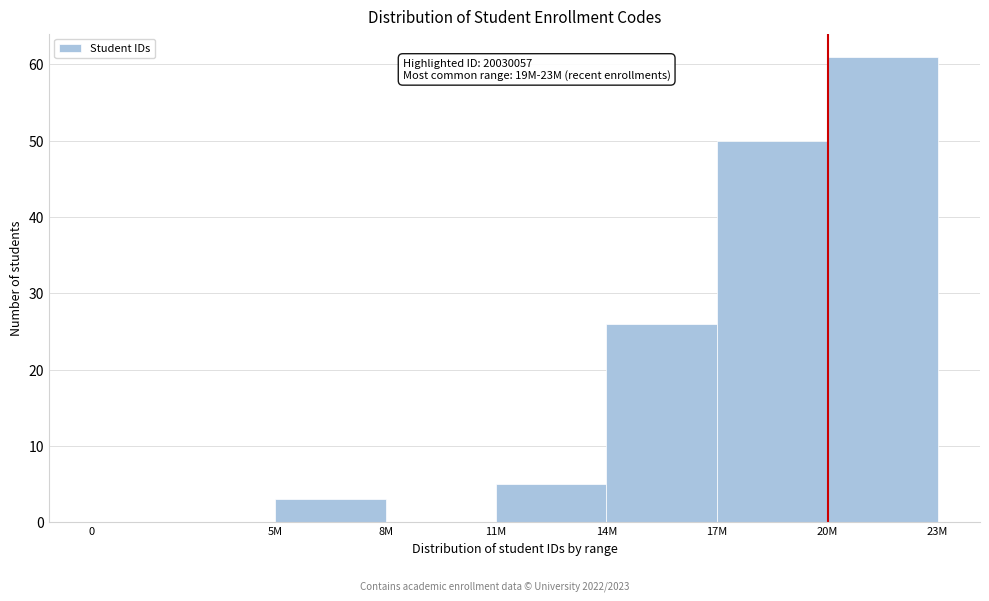

Reading left to right, extract all data points from this chart.

0=0	5M=3	8M=0	11M=5	14M=26	17M=50	20M=61